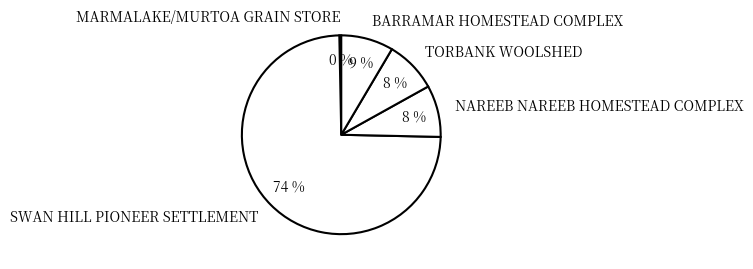

To the nearest percent, what is the combined percentage of TORBANK WOOLSHED and SWAN HILL PIONEER SETTLEMENT?

83%